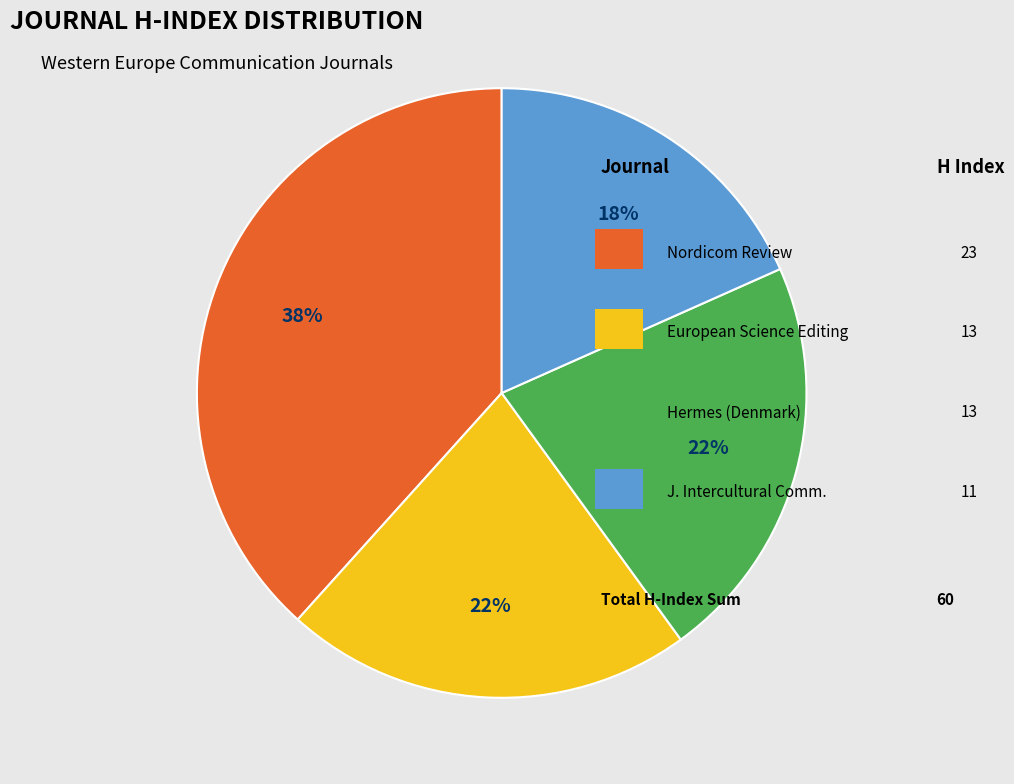

To the nearest percent, what is the average slice percentage?

25%